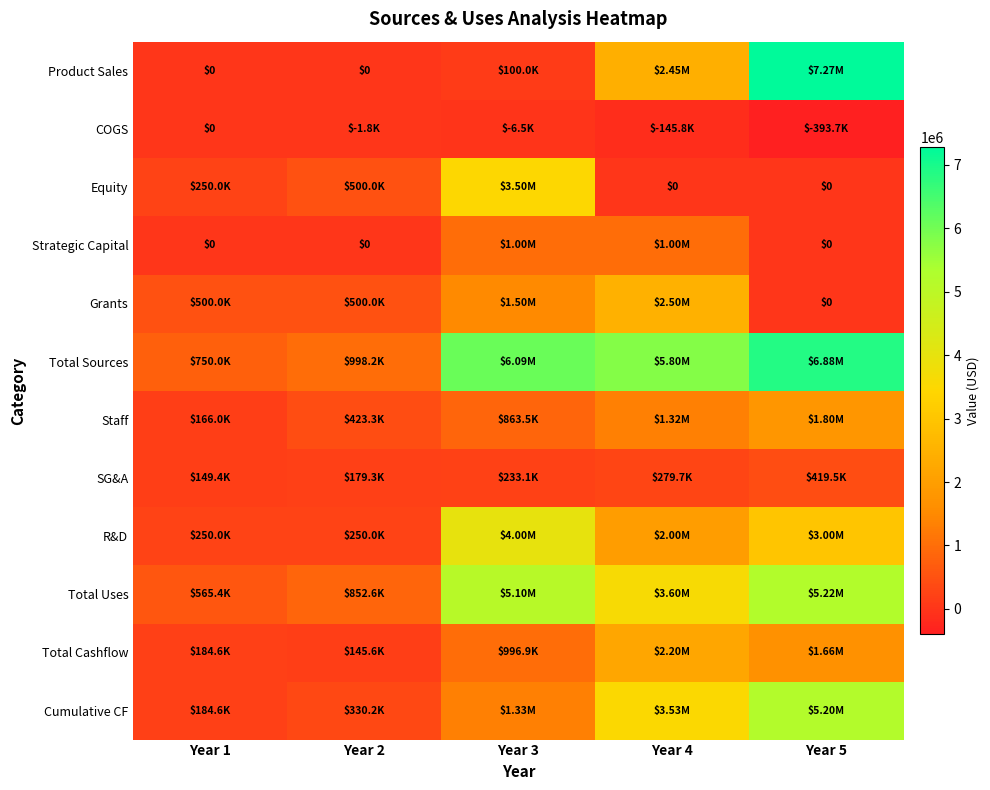

Which label corresponds to the largest value in the chart?

Year 5